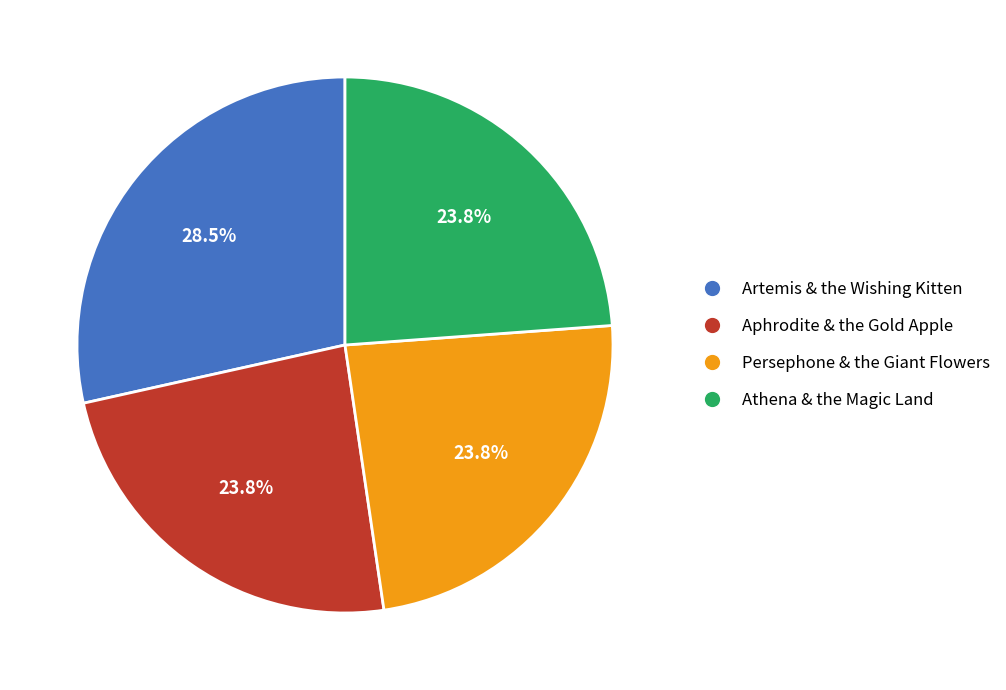

Which category has the biggest portion of the pie?

Artemis & the Wishing Kitten